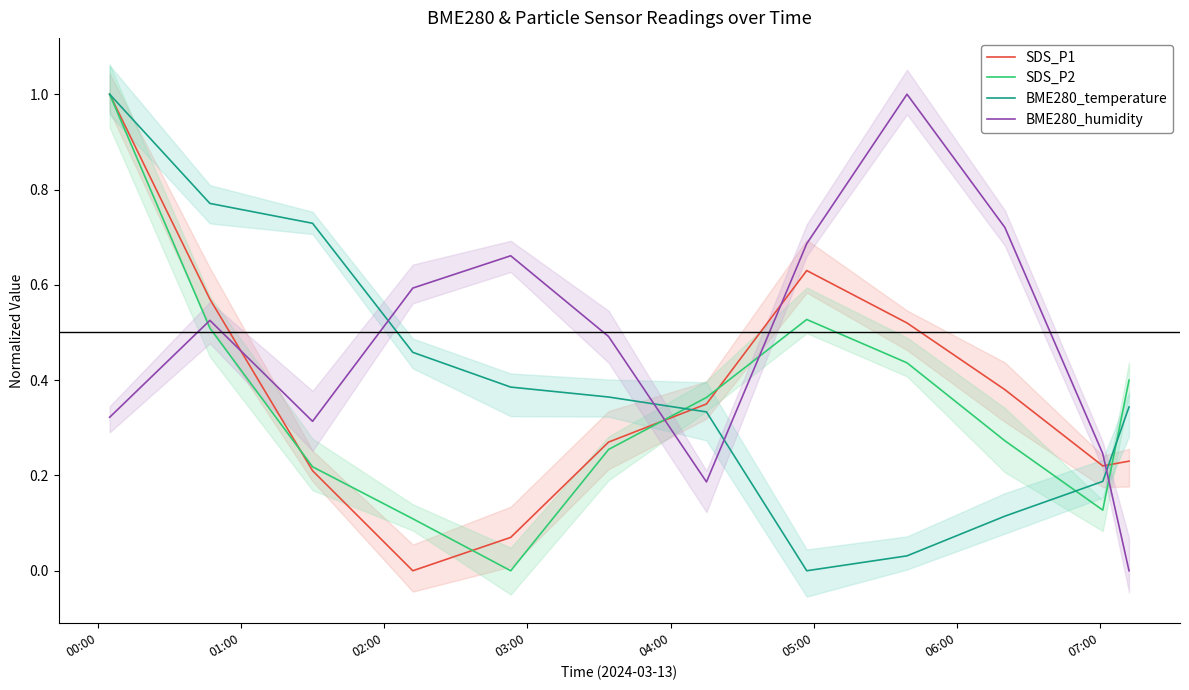

Where do SDS_P2 and BME280_humidity first cross each other?

00:00 and 01:00